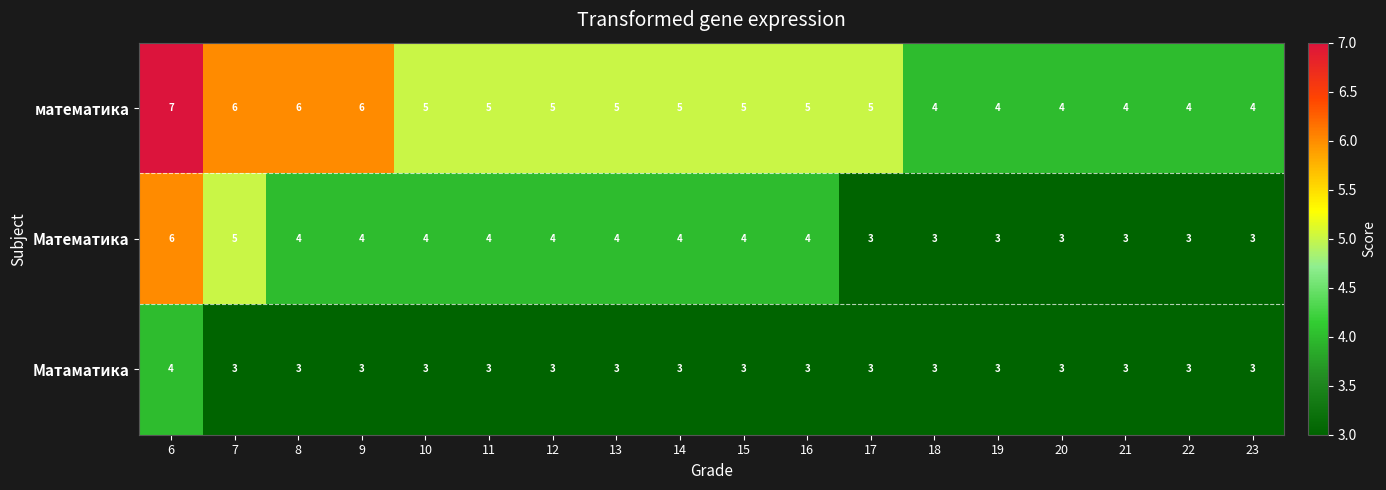

At how many categories does at least one series exceed 3?

18